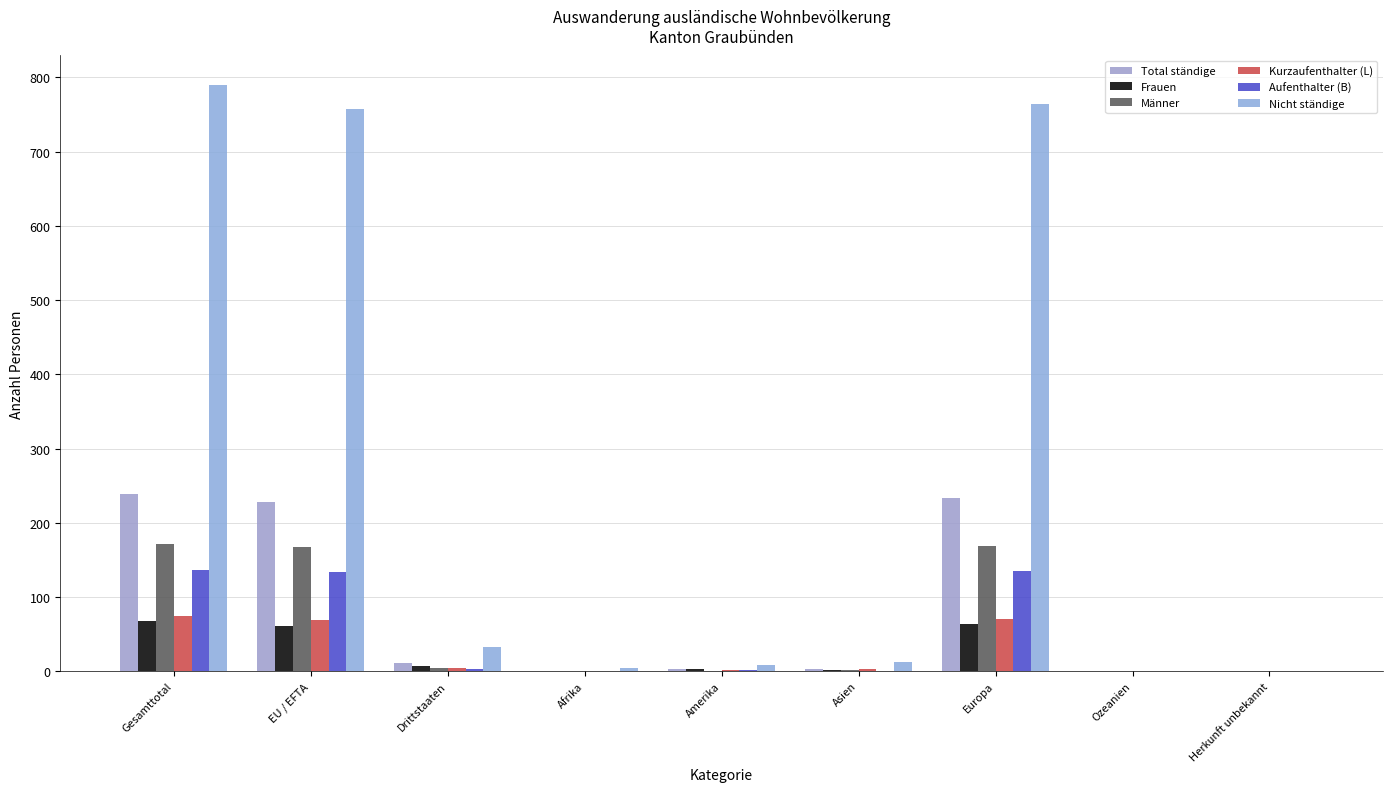

What is the label of the 8th bar from the left?

Ozeanien